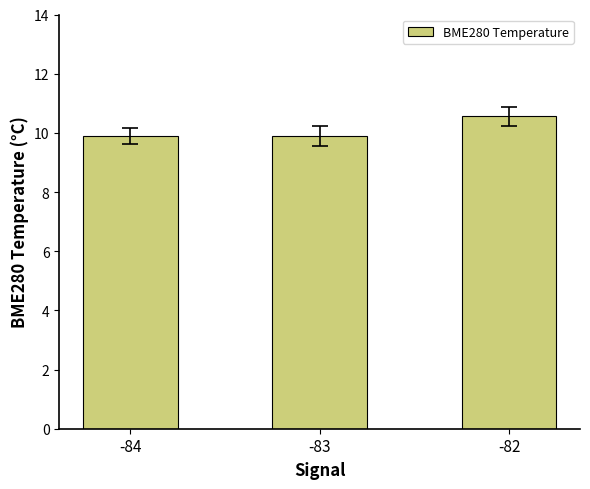

Reading left to right, list all the values displayed in this chart.

-84=9.9	-83=9.9	-82=10.6